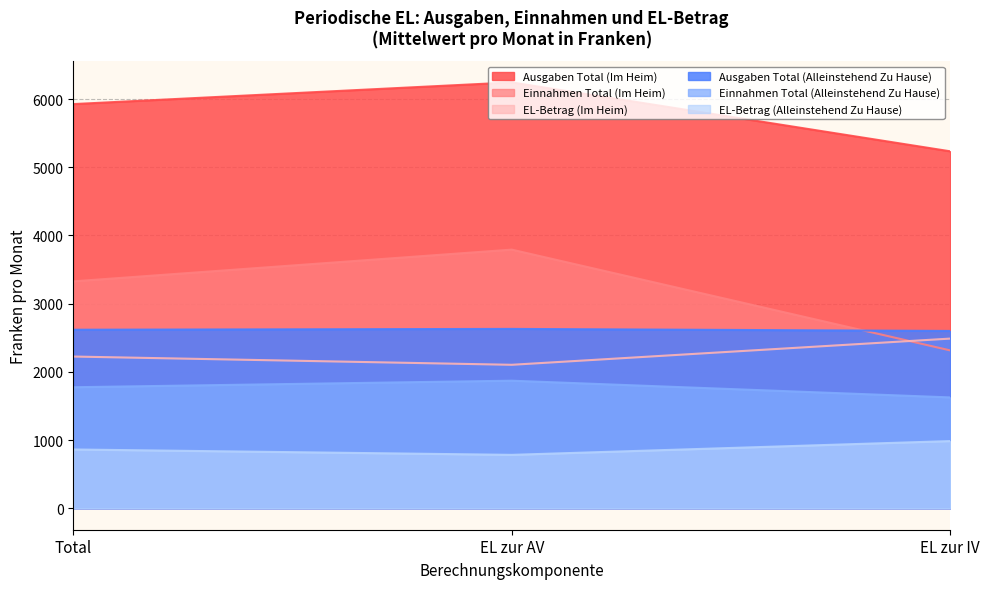

Between Total and EL zur AV, which series saw the biggest shift?

Einnahmen Total (Im Heim)